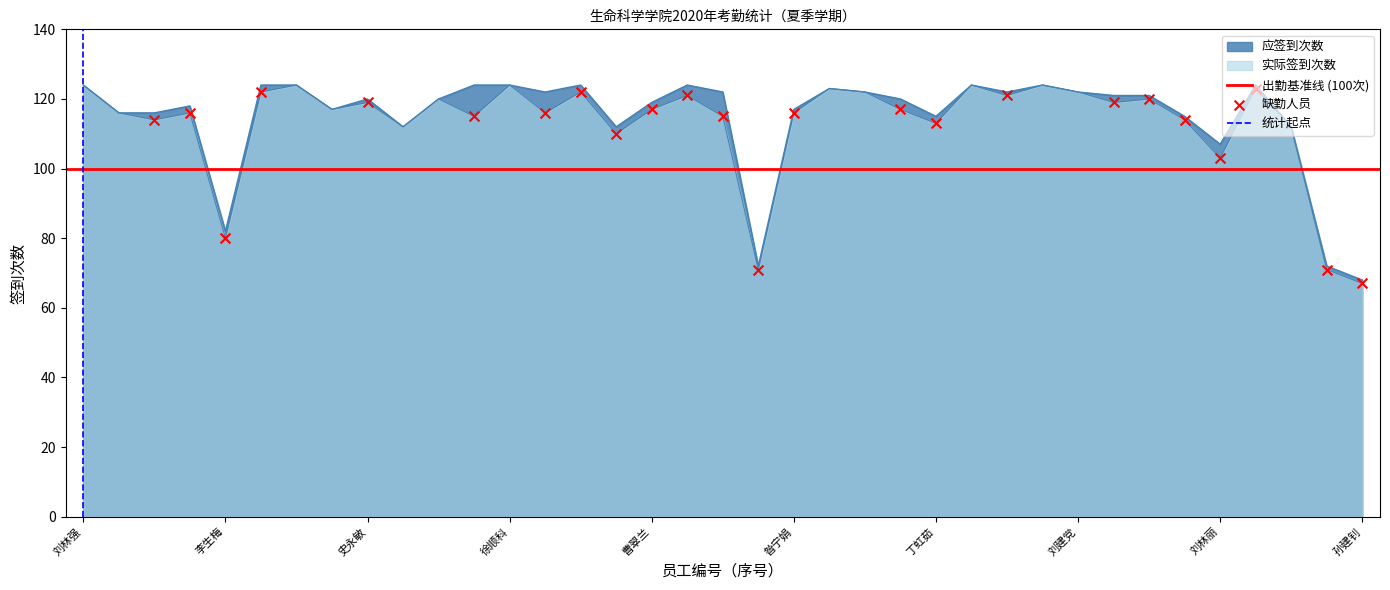

At which category is the sum across all series the highest?

刘林强